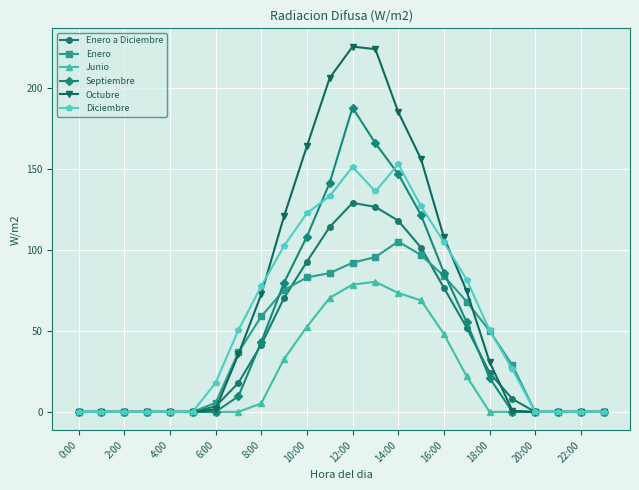

What is the highest value of the Septiembre series?

188.0